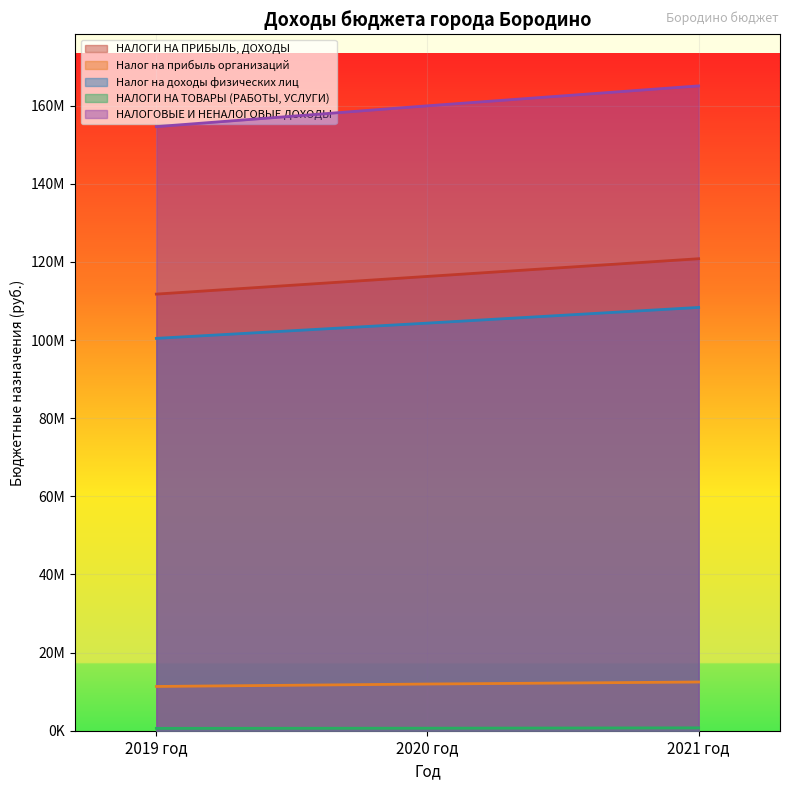

How many categories are shown in the chart?

3